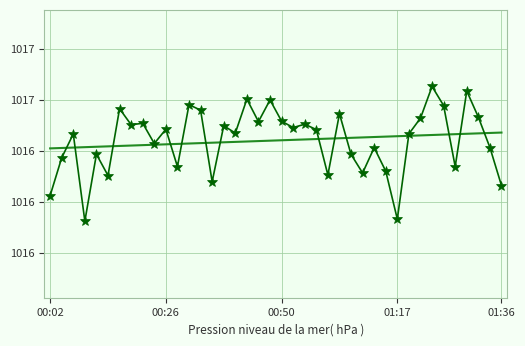

List the labels in order of value, smallest first.

01:17, 30, 00:02, 39, 14, 5, 24, 27, 29, 11, 35, 00:26, 26, 01:36, 28, 38, 9, 00:50, 31, 16, 23, 10, 21, 15, 7, 22, 8, 18, 20, 32, 37, 25, 13, 6, 34, 12, 19, 17, 36, 33